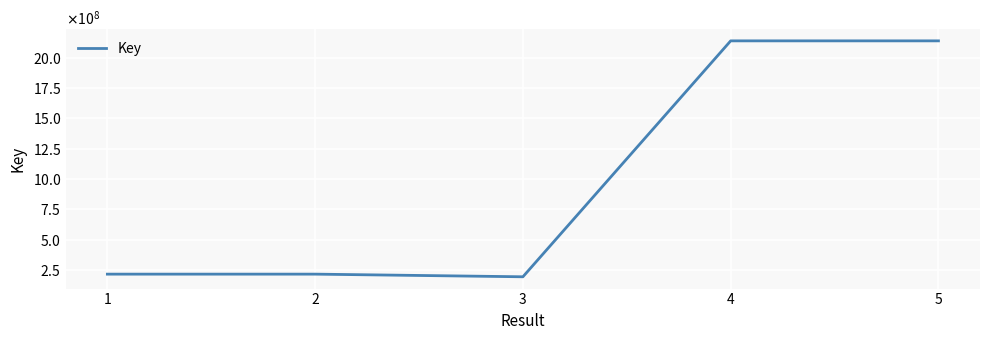

Is this an area chart (filled region under the line)?

No